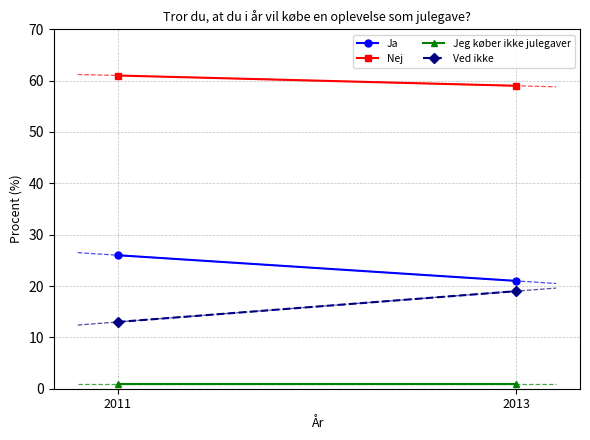

What is the difference between the Ved ikke values at 2013 and 2011?

6